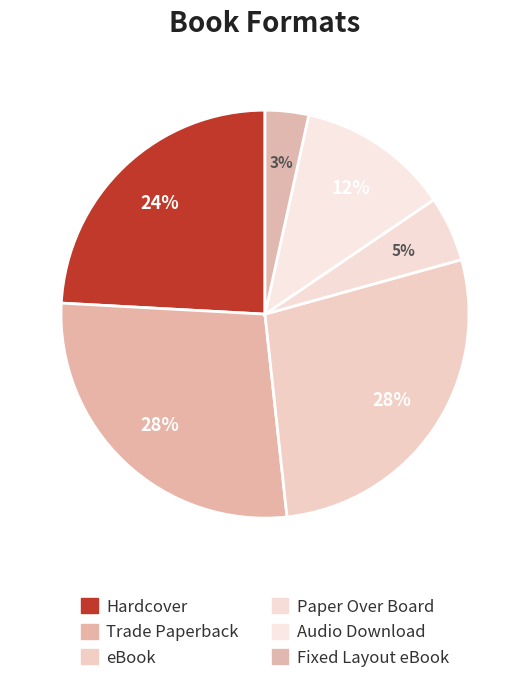

To the nearest percent, what is the average slice percentage?

17%